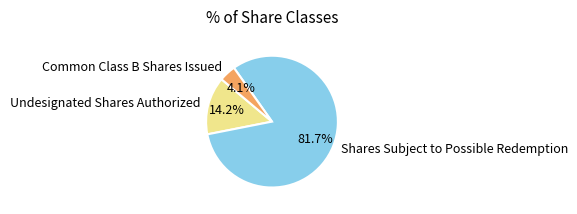

To the nearest percent, what is the difference between the largest and smallest slice percentages?

78%